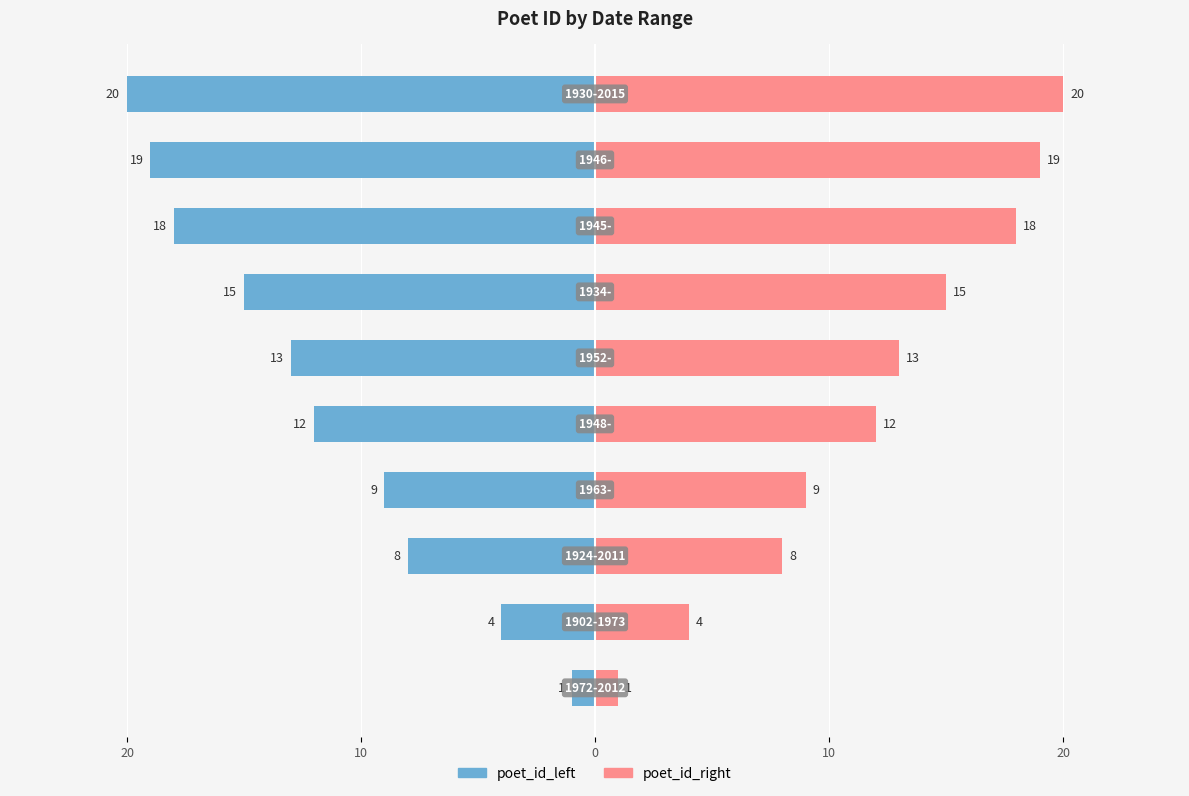

List the series in order of their peak value, highest first.

poet_id_right, poet_id_left